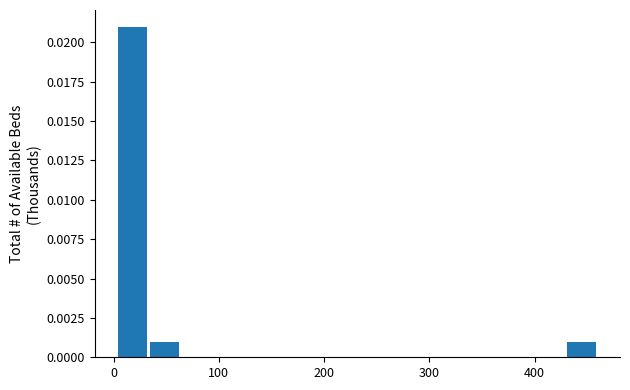

Read against the x-axis, roughly where is the centre of the tallest bar?

20